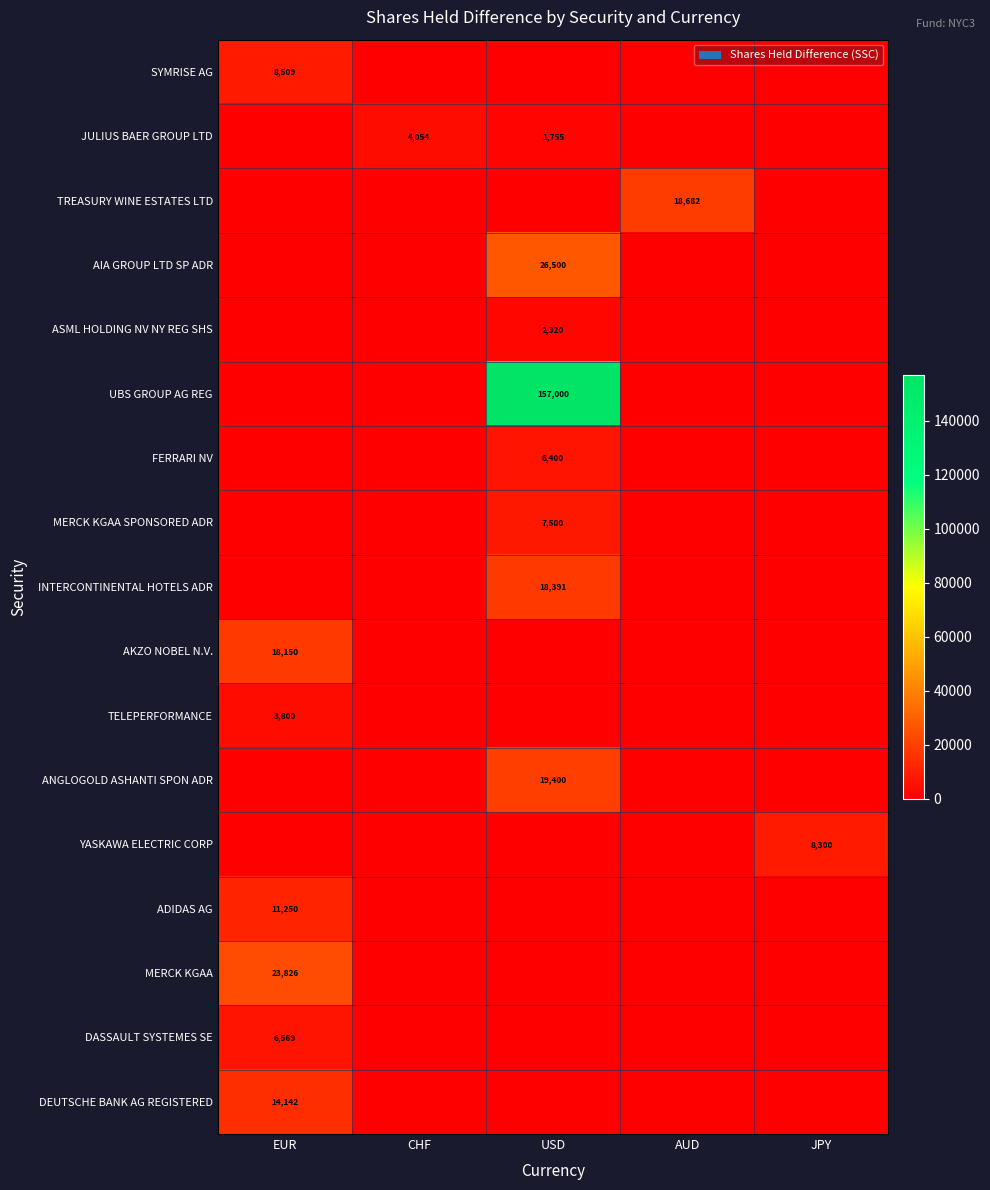

What is the difference between the highest and lowest values at JPY?

8300.0